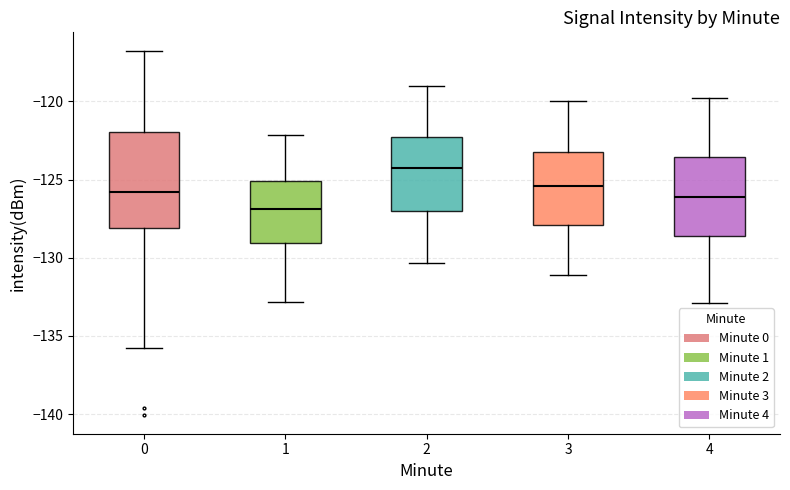

Which box has the lowest median line?

1